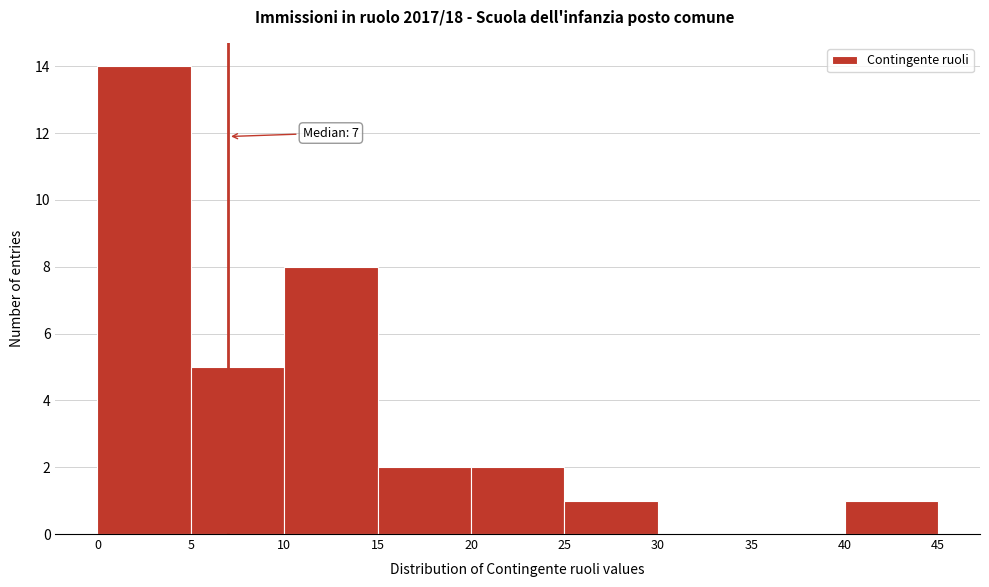

Over which range of the x-axis is the bar tallest?

0 to 5